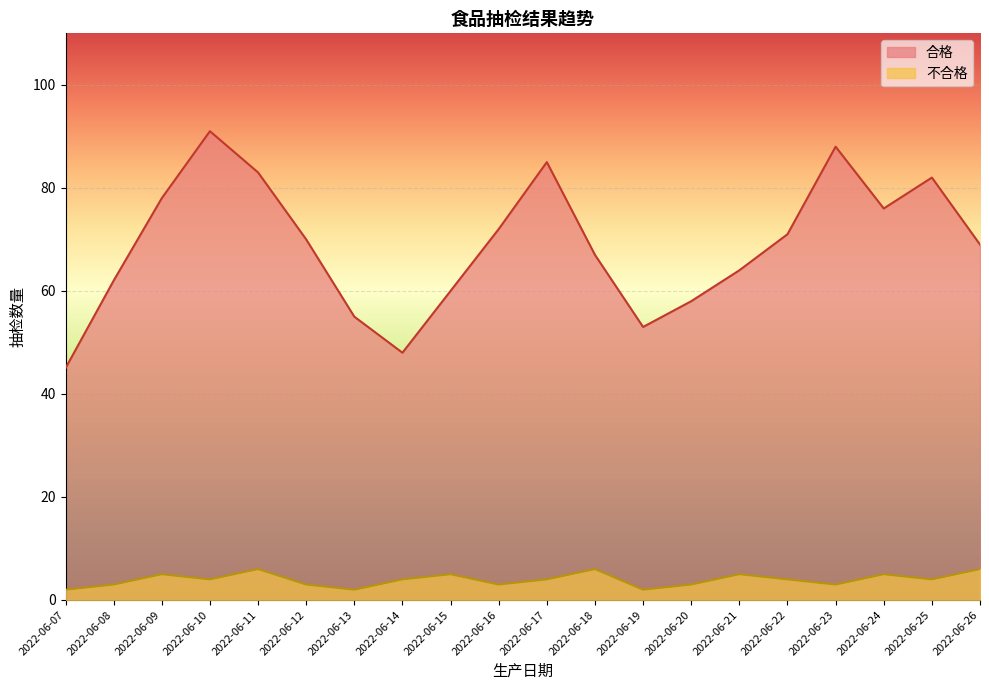

At which category is the sum across all series the highest?

2022-06-10